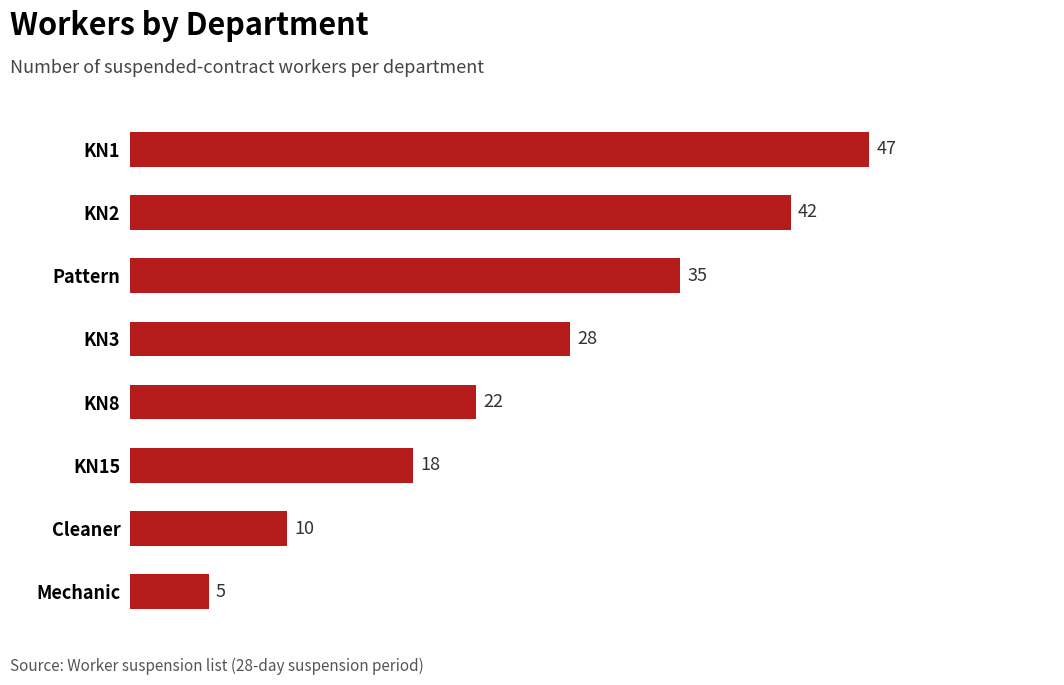

Is it true that the value at KN8 is 11?

False